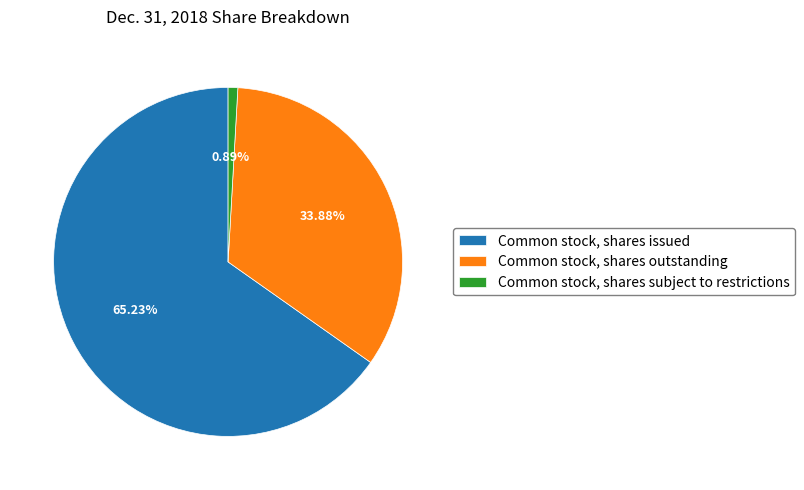

To the nearest percent, what is the difference between the Common stock, shares outstanding and Common stock, shares issued slice percentages?

31%